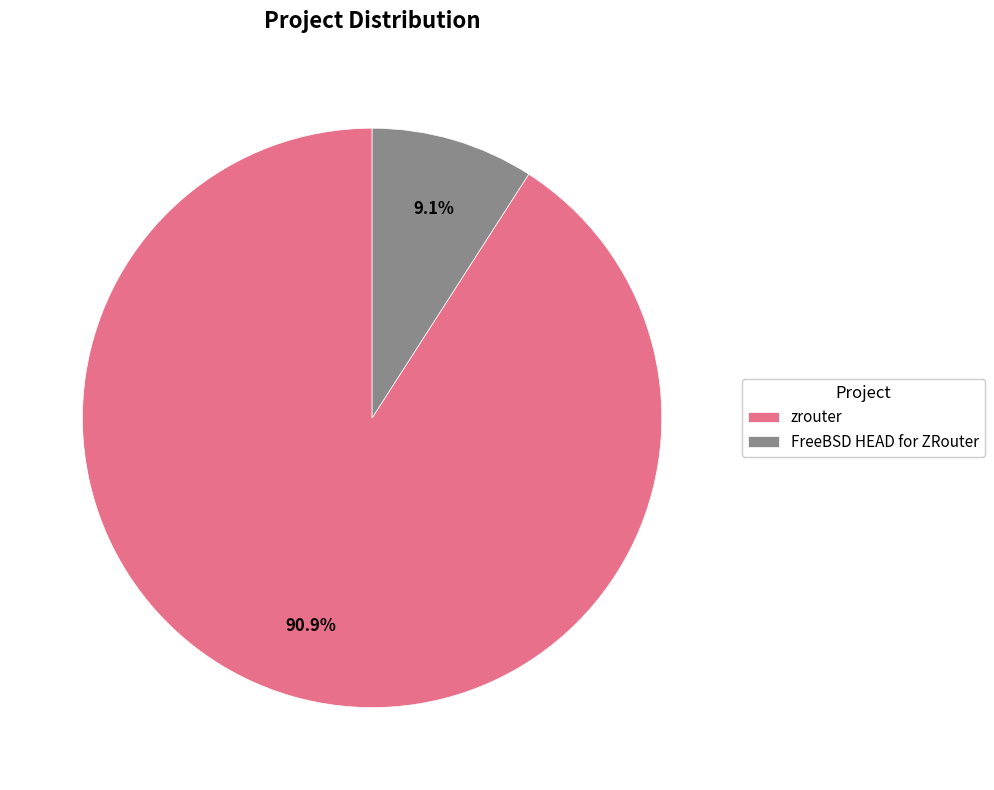

How many slices are in this pie chart?

2